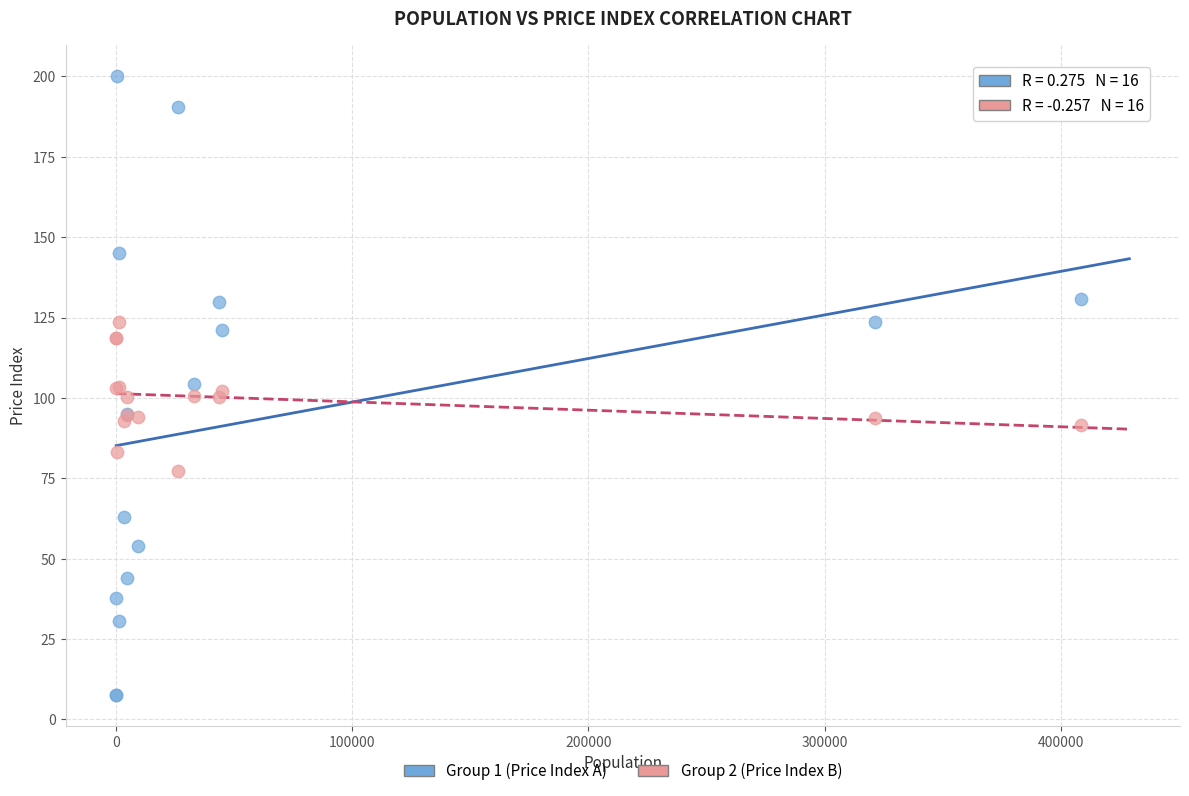

What are all the series names shown in the legend?

Group 1 (Price Index A), Group 2 (Price Index B)